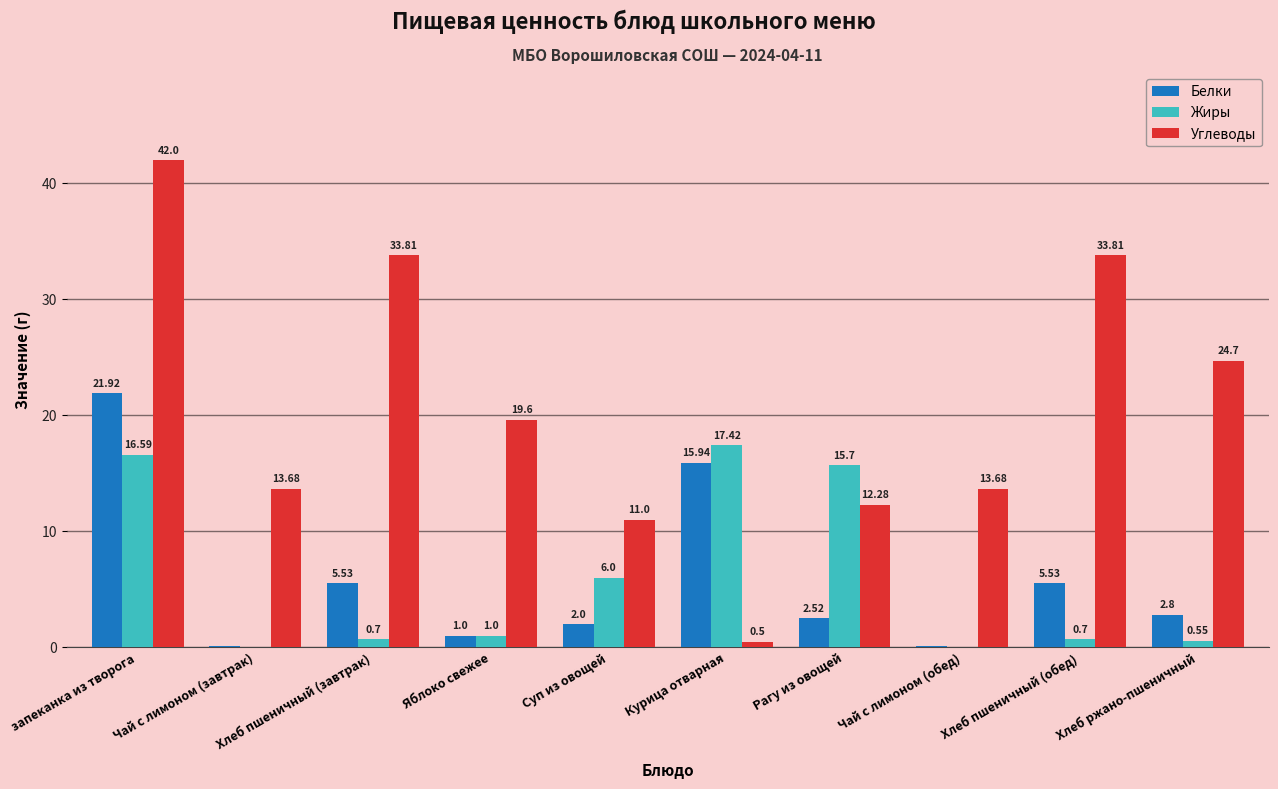

The value of Углеводы at Чай с лимоном (завтрак) is 23.0. True or false?

False